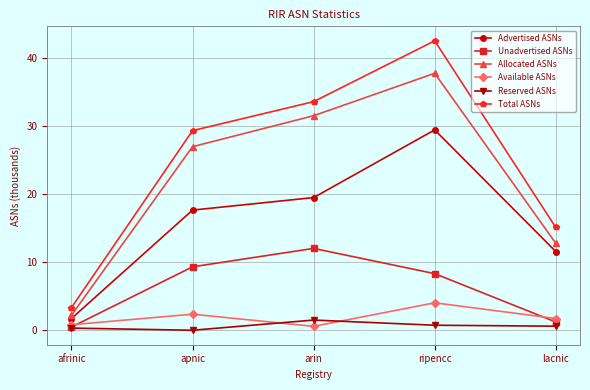

What position from the right is afrinic?

5